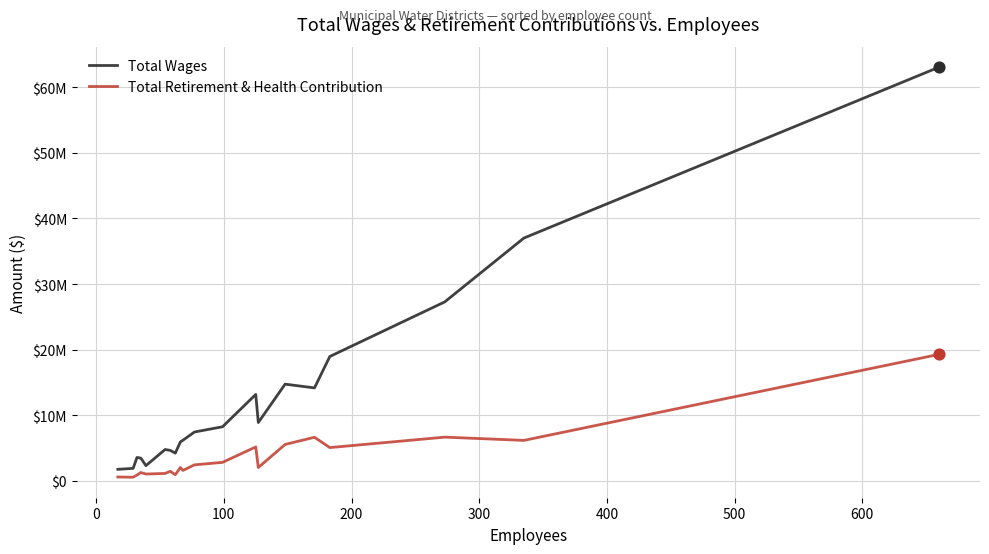

What are all the series names shown in the legend?

Total Wages, Total Retirement & Health Contribution